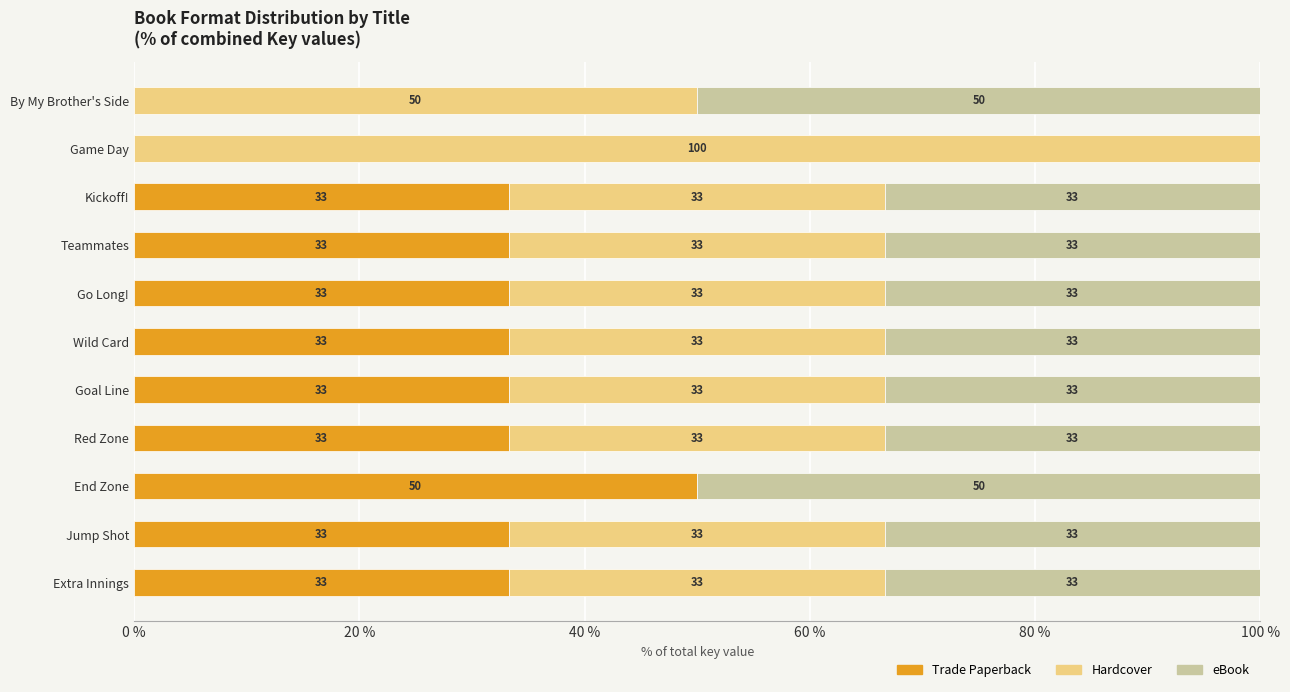

What is the value of the eBook bar at the 9th from the left?

33.3